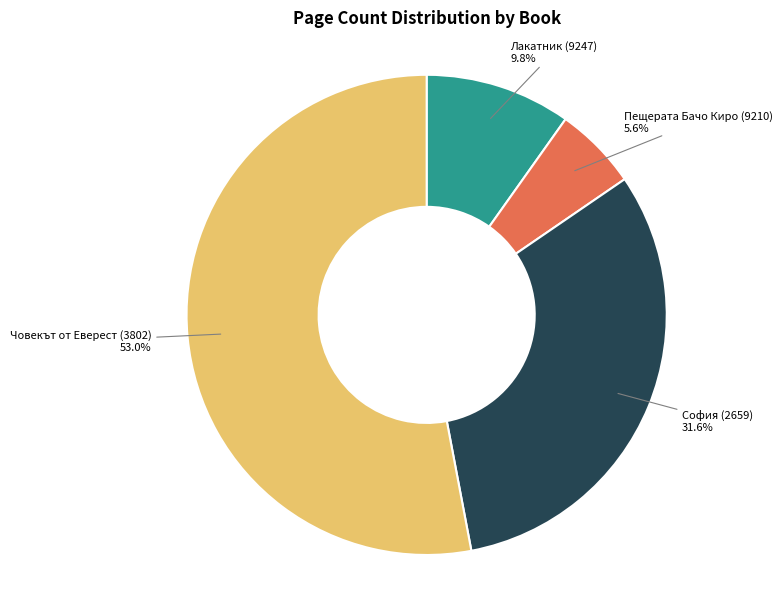

Is there a majority slice in this chart?

Yes